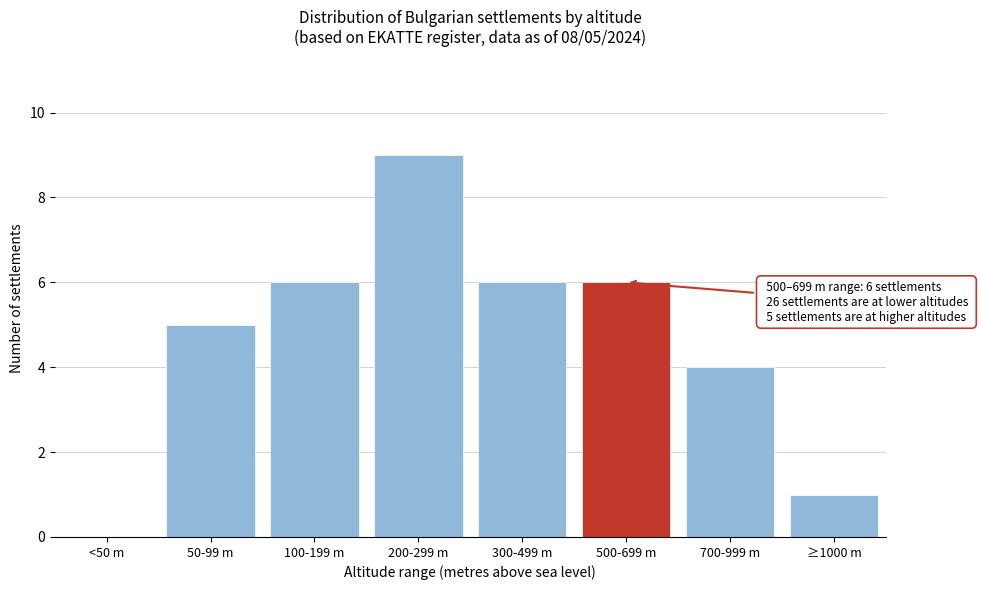

Reading right to left, list all the values displayed in this chart.

≥1000 m=1	700-999 m=4	500-699 m=6	300-499 m=6	200-299 m=9	100-199 m=6	50-99 m=5	<50 m=0